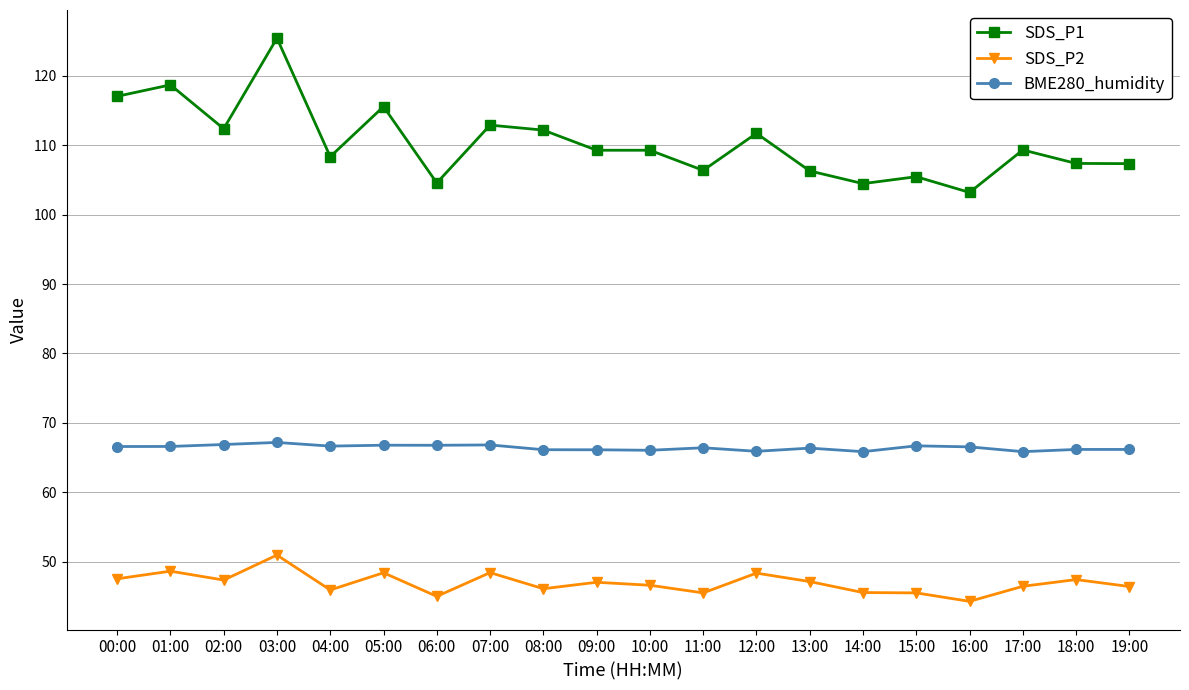

True or false: SDS_P2 and SDS_P1 intersect in this chart.

False